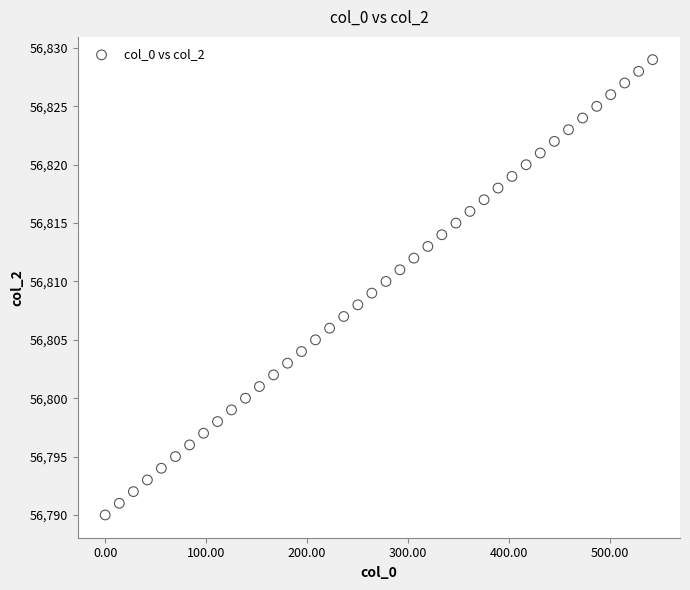

What is the range of Y values (max minus min)?

39